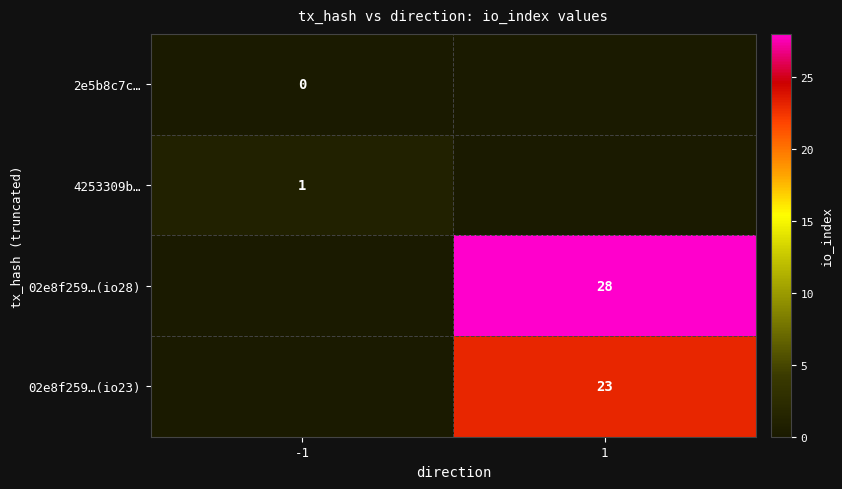

The value of 02e8f259…(io28) at 1 is 28. True or false?

True